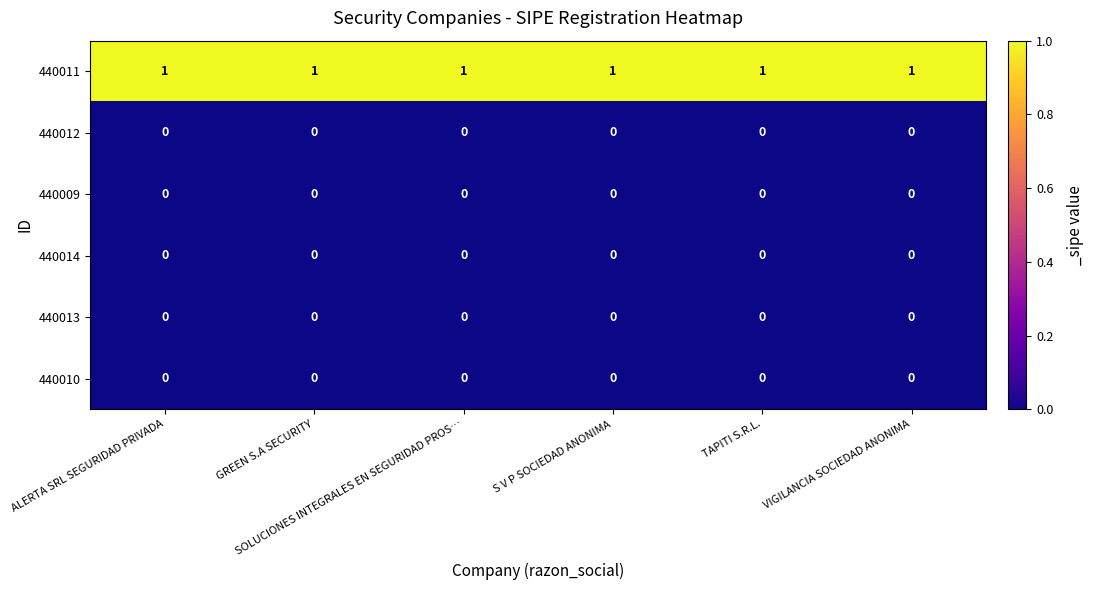

What is the spread (max minus min) of values at GREEN S.A SECURITY?

1